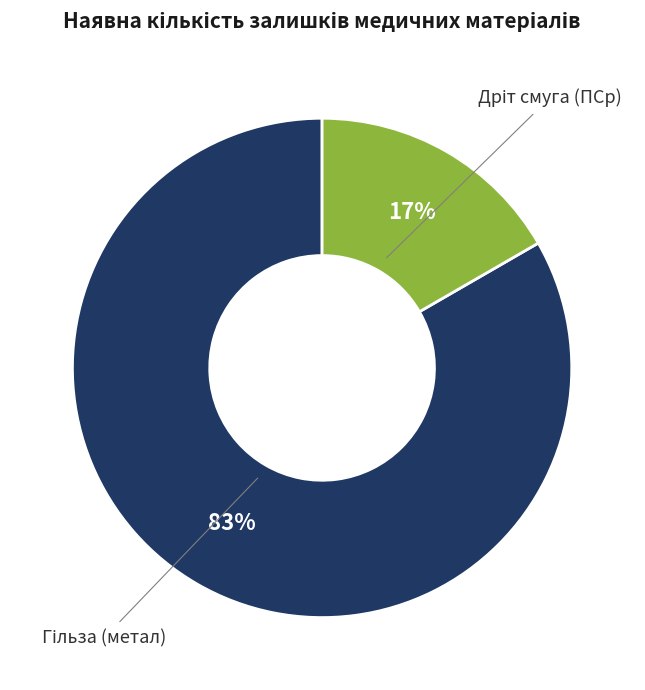

To the nearest percent, what is the average slice percentage?

50%